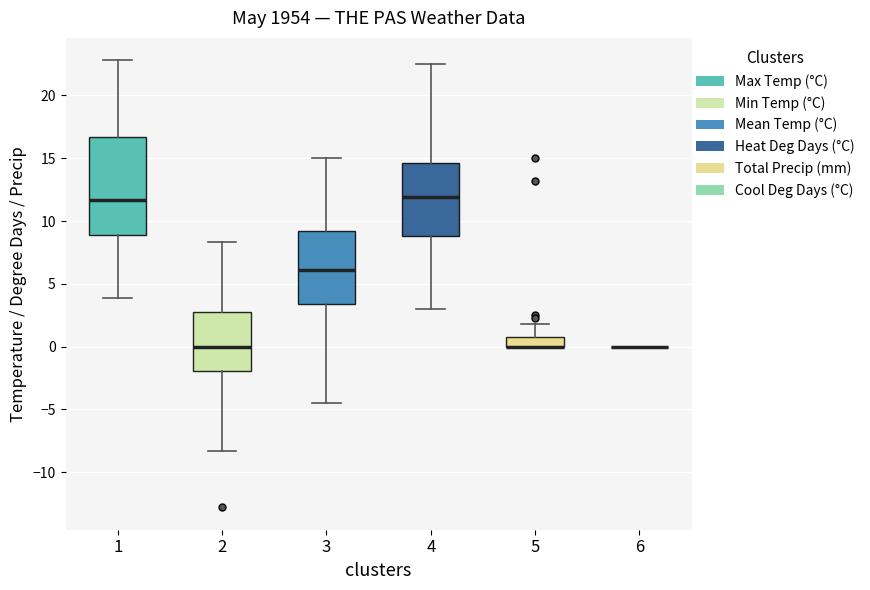

Where does the lower whisker of the box at x = 1 end on the y-axis? The values are not printed on the chart, so give them approximately, as read against the axis.

4.0